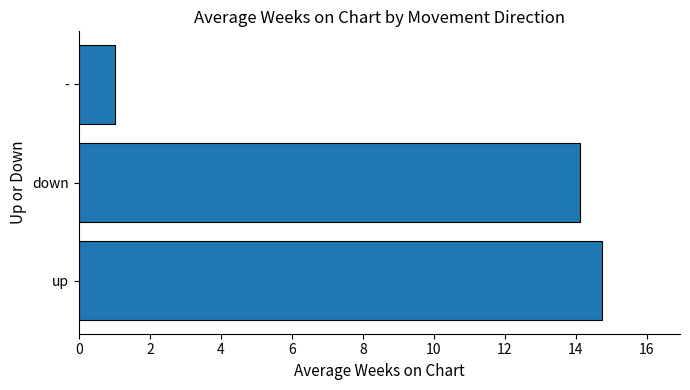

Count the number of values greater than 14.

2